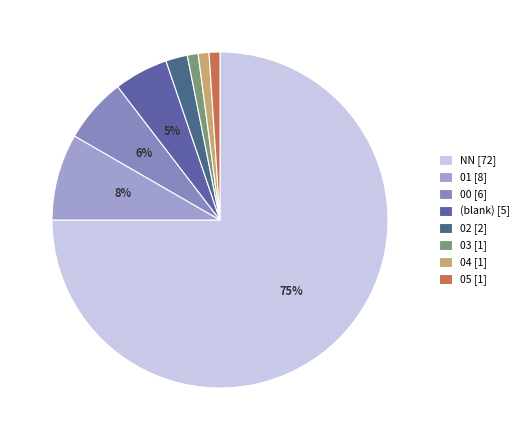

How many slices are in this pie chart?

8